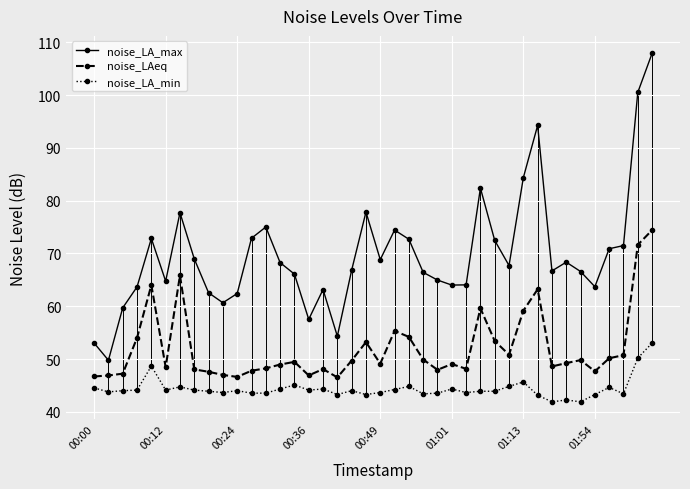

True or false: noise_LA_min and noise_LA_max intersect in this chart.

False